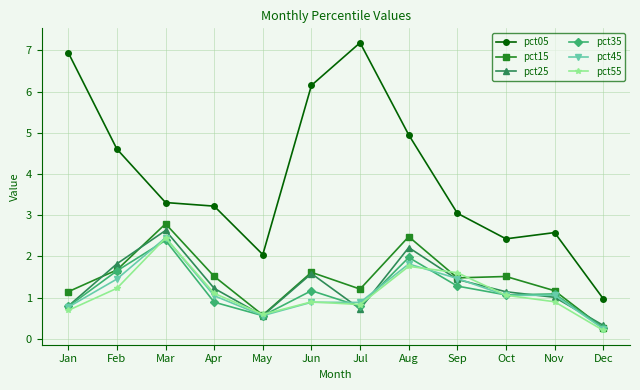

Is it true that pct35 equals 1.2 at Jun?

True